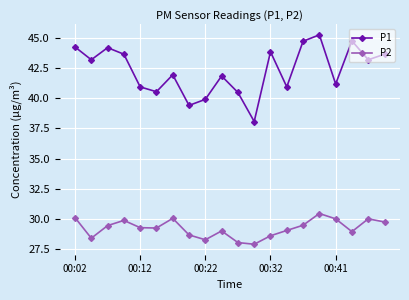

List the series in order of their peak value, lowest first.

P2, P1